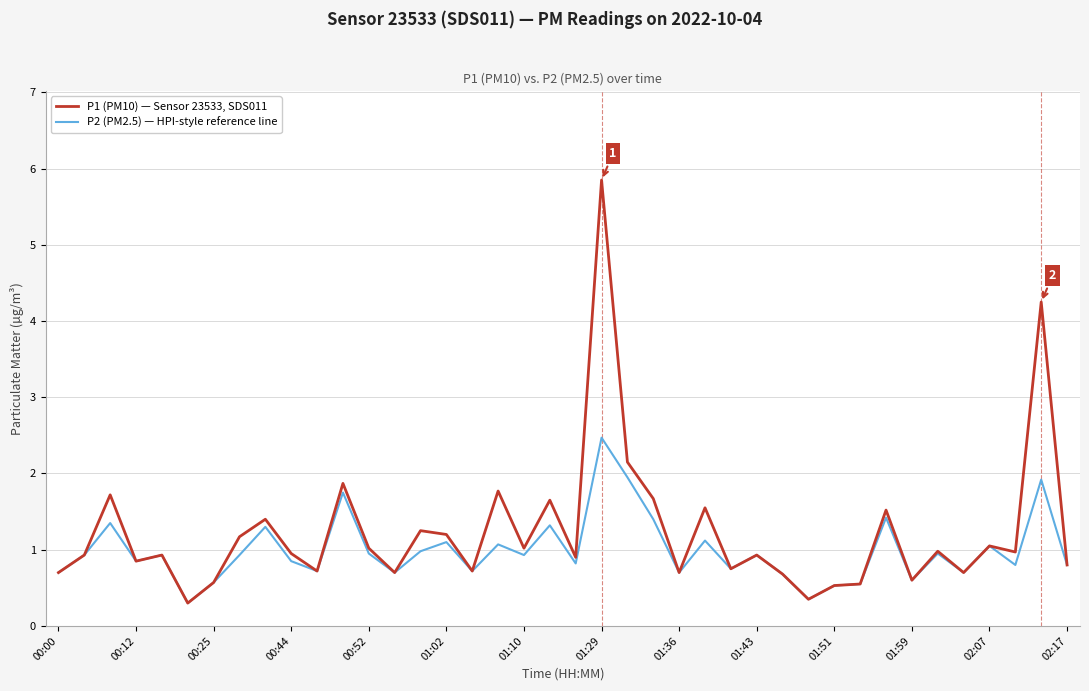

Which series has the largest range (max minus min)?

P1 (PM10) — Sensor 23533, SDS011